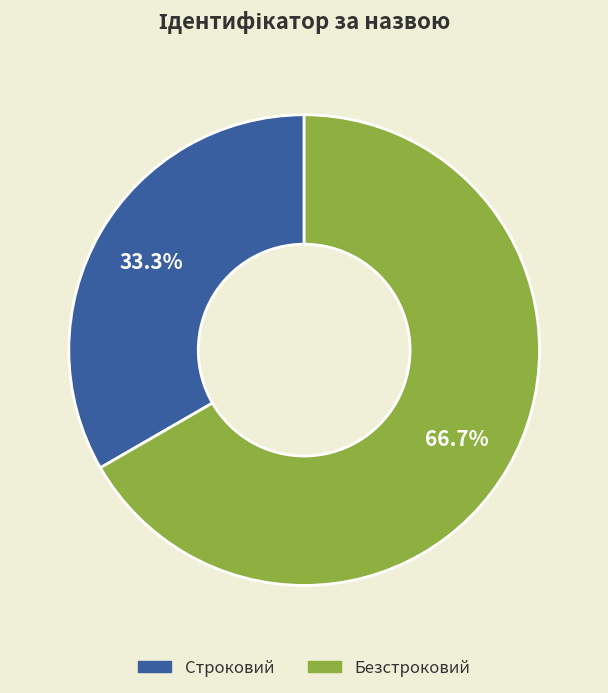

What is the smallest slice in the pie chart?

Строковий